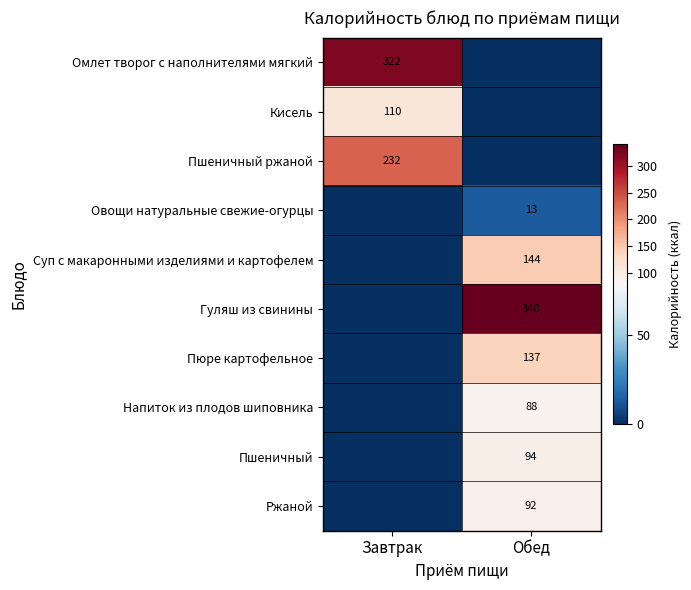

The value of Пшеничный at Обед is 146. True or false?

False